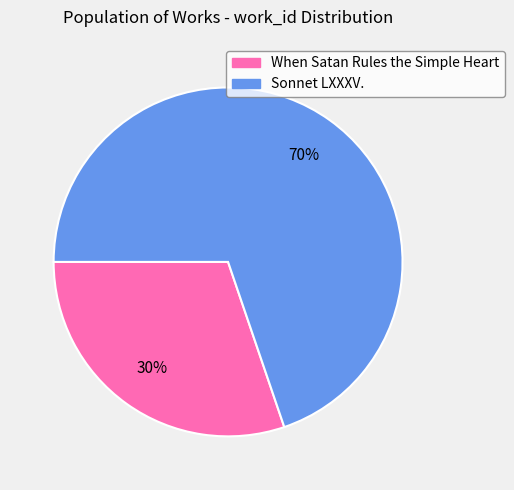

Does any single category account for the majority?

Yes